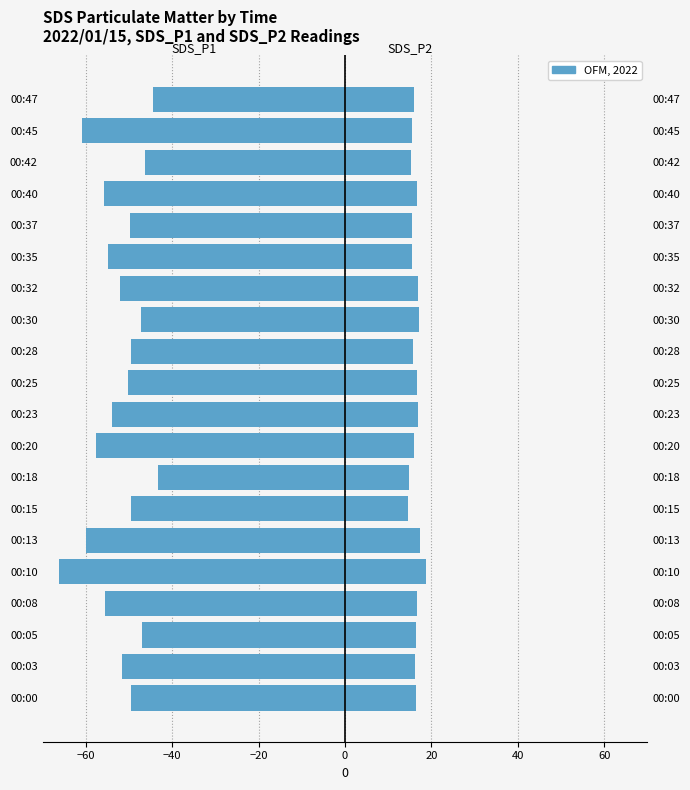

What is the sum of all SDS_P1 values?

-1045.6